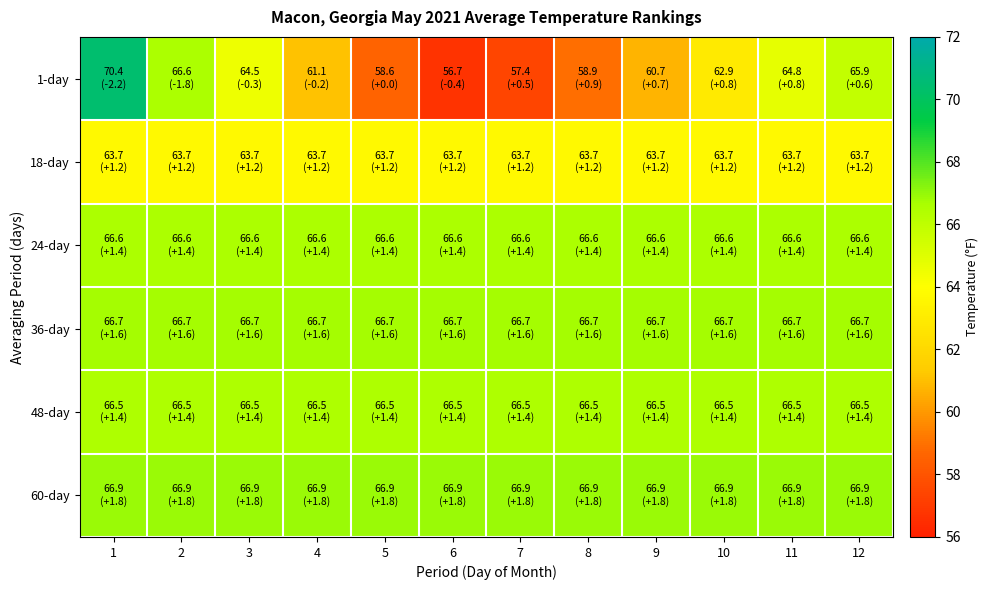

What is the minimum value shown in the chart?

56.7